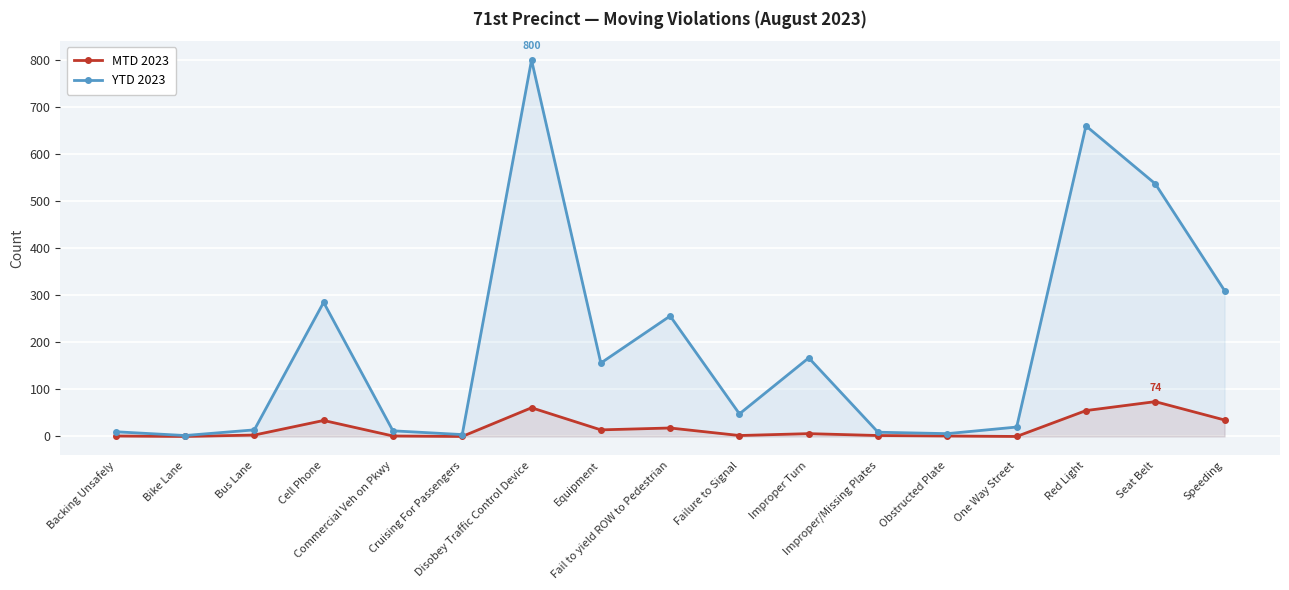

What is the difference between the highest and lowest values at Cruising For Passengers?

4